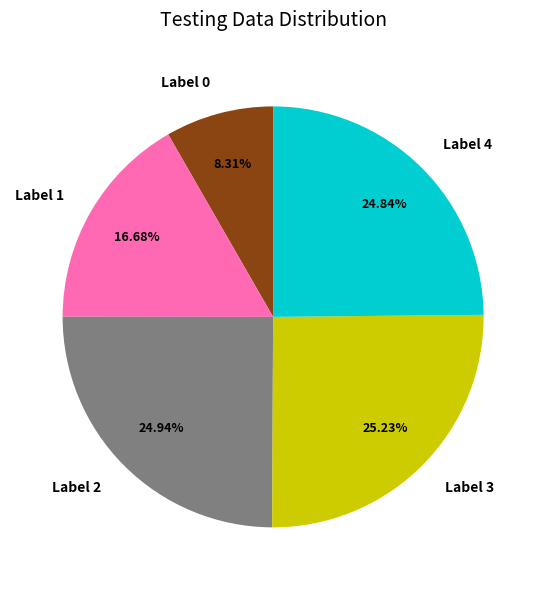

Approximately how many times larger is the value at Label 2 compared to Label 4?

1.0